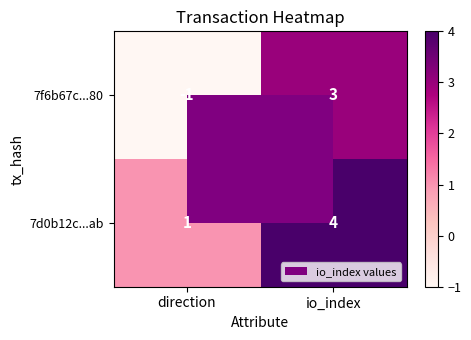

Where is 7f6b67c...80 nearest to the value 1?

direction